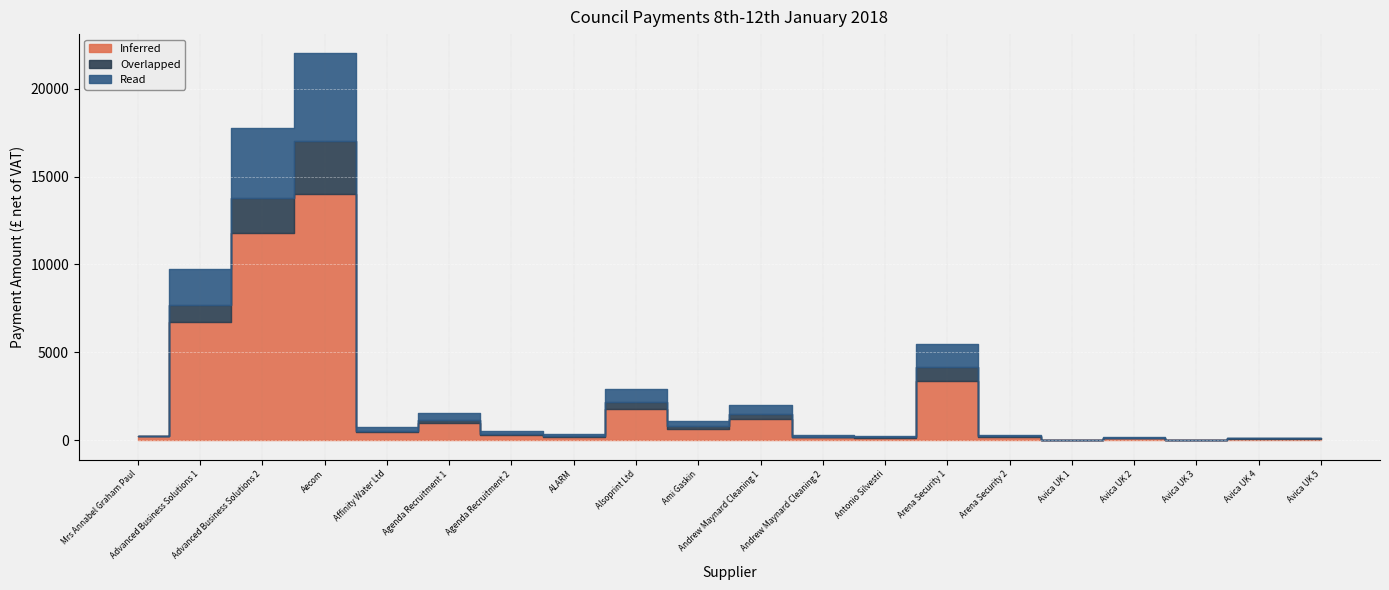

At which category does Overlapped reach its first local valley?

Affinity Water Ltd